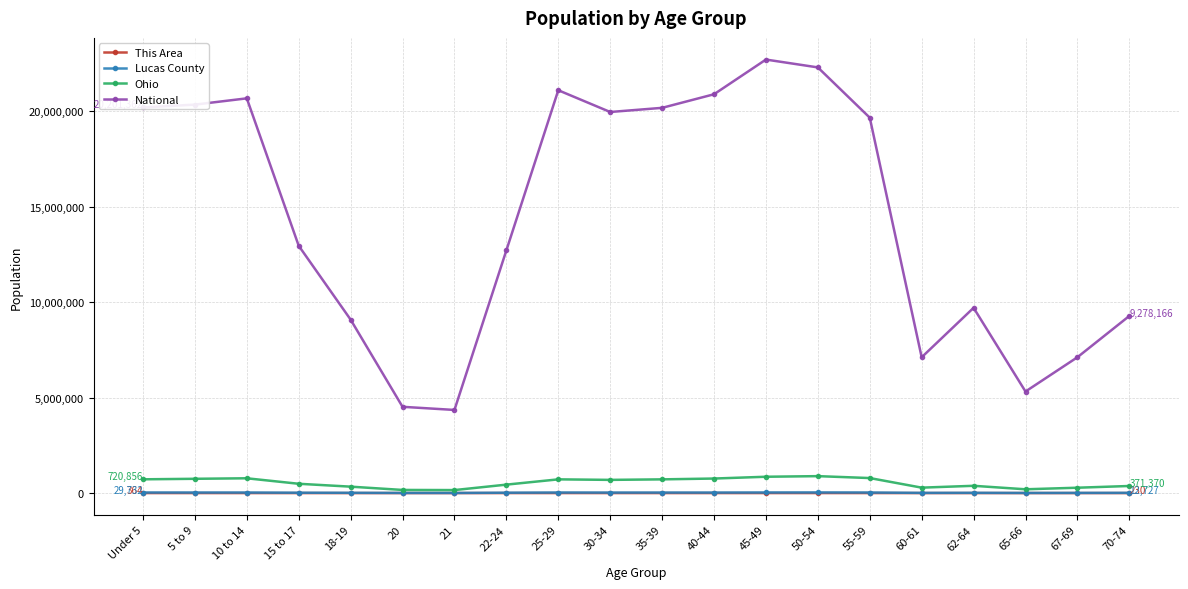

Where is National nearest to the value 13531442?

15 to 17